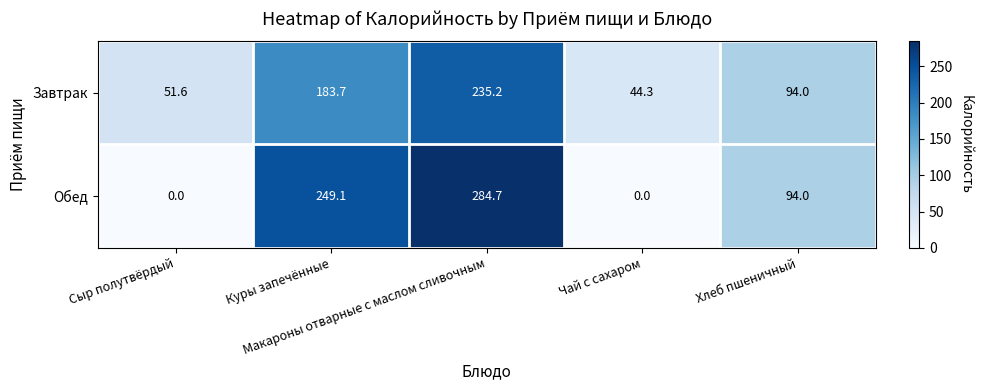

Rank the series by their maximum value, from highest to lowest.

Обед, Завтрак